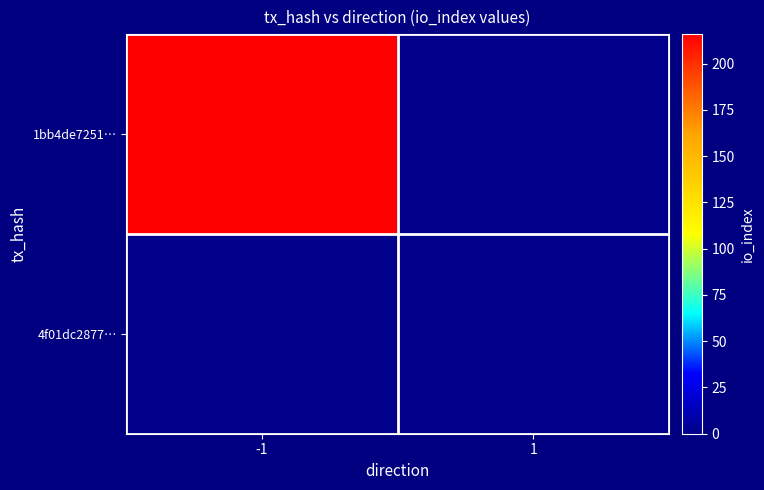

At which category is the sum across all series the highest?

-1